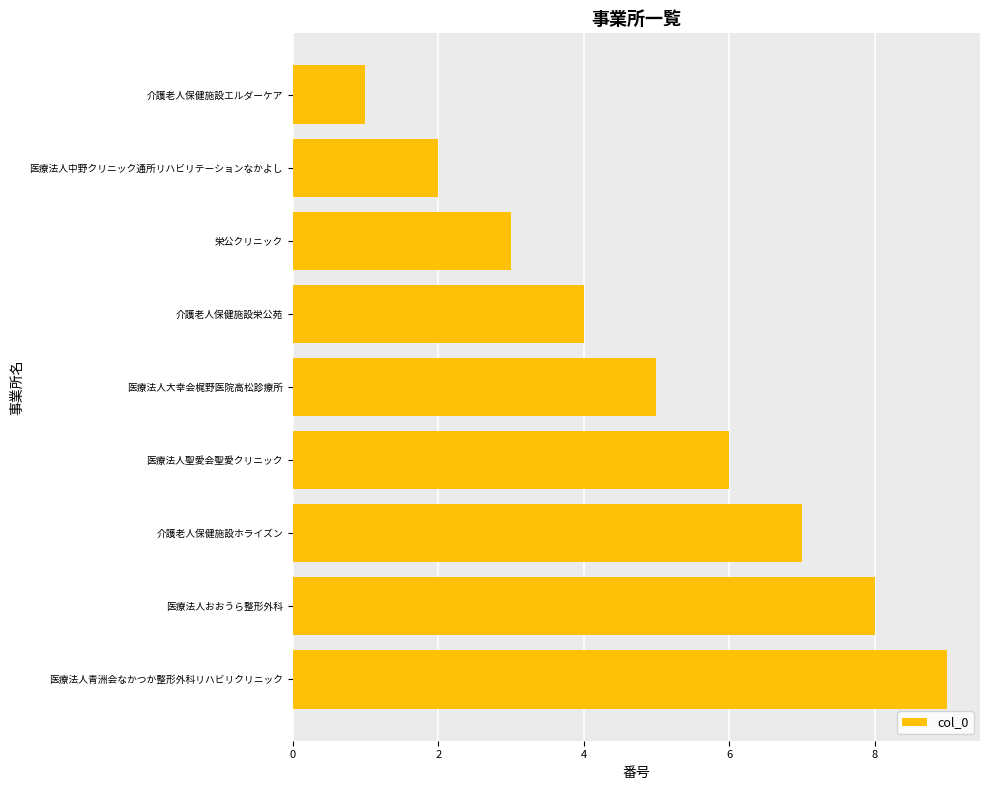

What is the sum of all values?

45